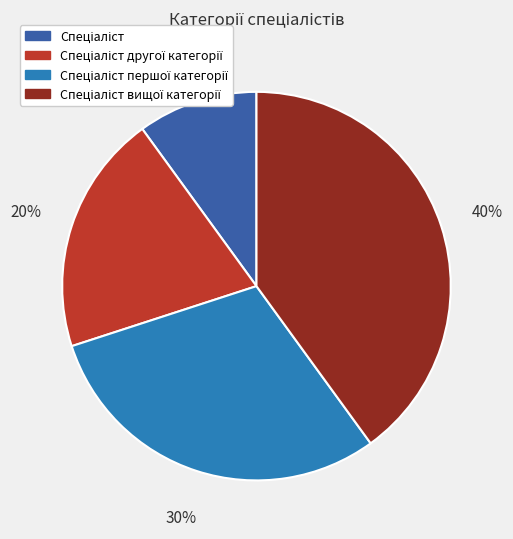

To the nearest percent, what is the difference between the largest and smallest slice percentages?

30%